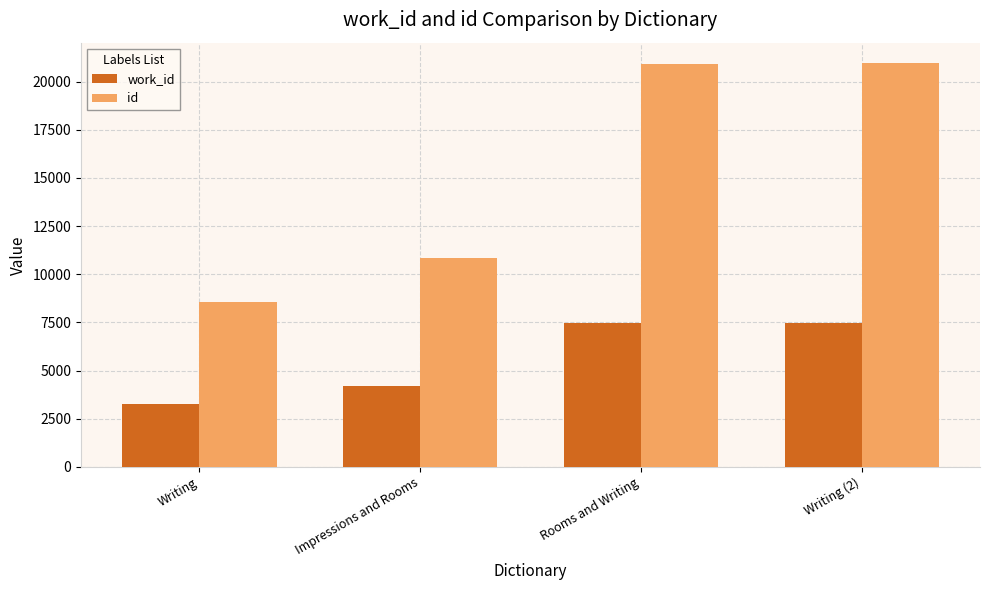

How many groups of bars are there?

4